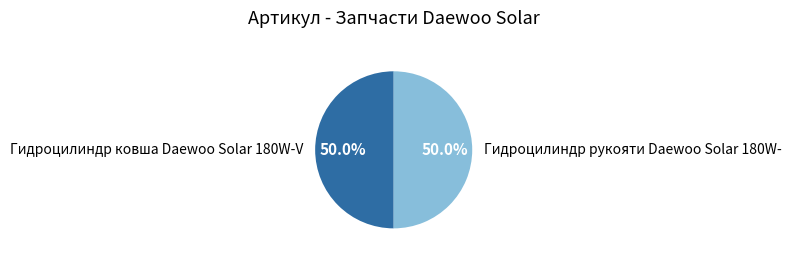

What is the ratio of the value at Гидроцилиндр рукояти Daewoo Solar 180W- to the value at Гидроцилиндр ковша Daewoo Solar 180W-V?

1.0